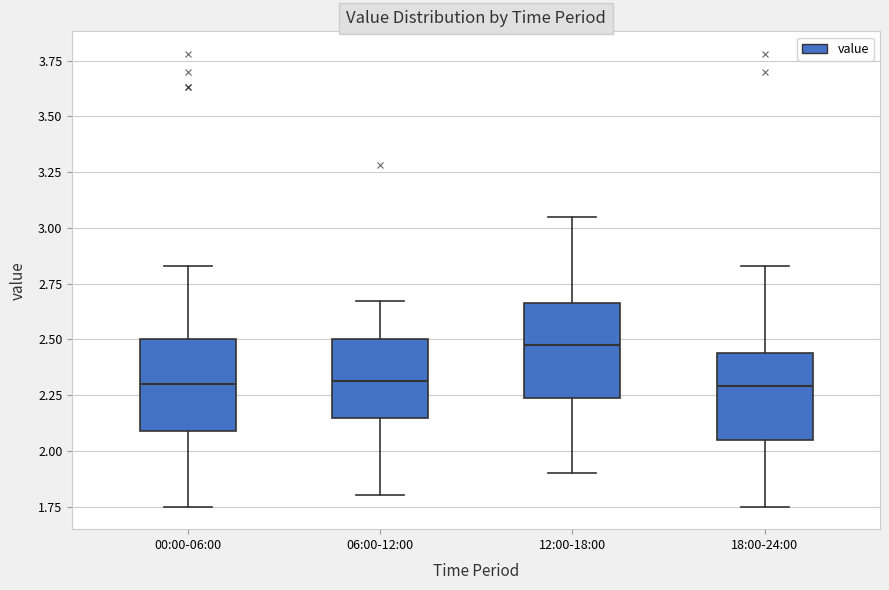

Where is the lower edge of the box for 12:00-18:00 on the y-axis? The values are not printed on the chart, so give them approximately, as read against the axis.

2.25